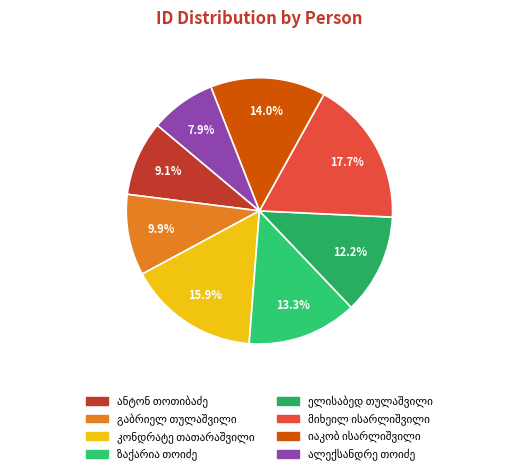

Count the number of slices in the pie.

8